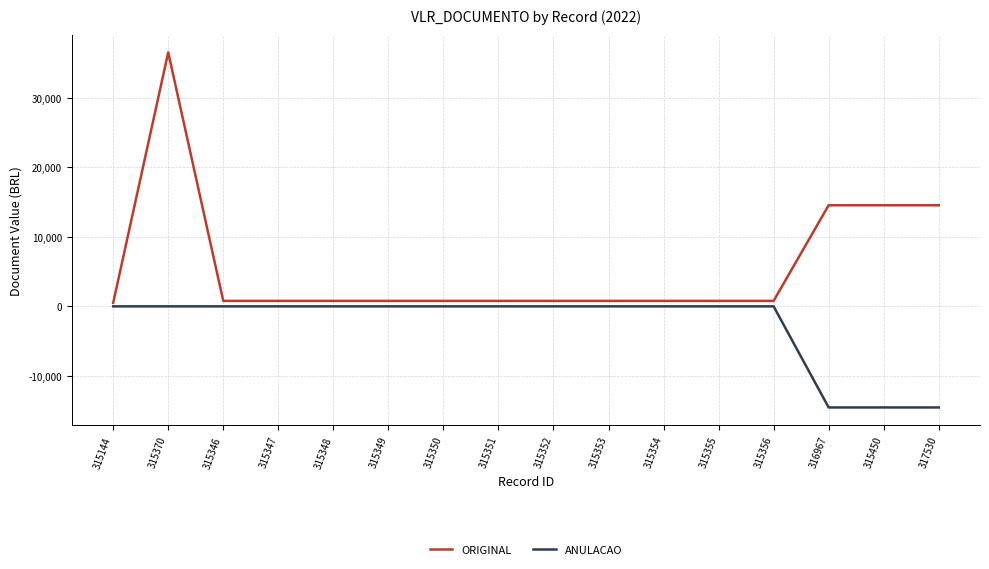

What is the total value across all series at 315370?

36500.0